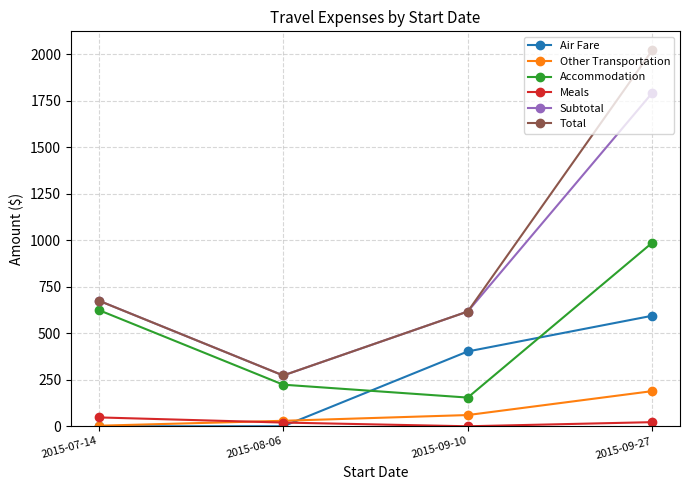

Does the chart have visible grid lines?

Yes